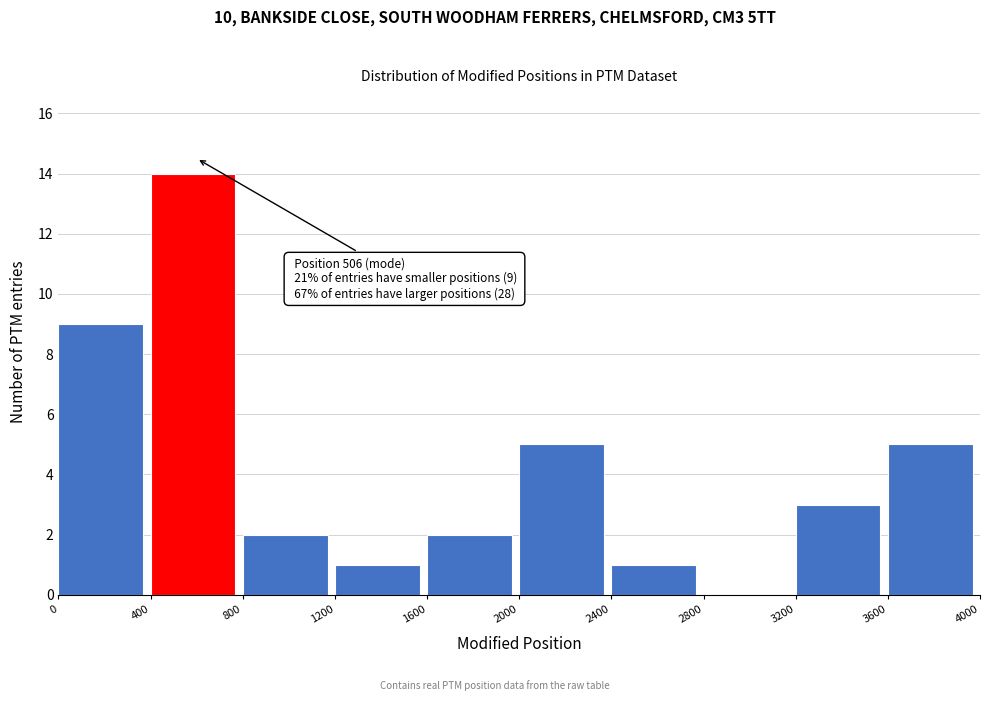

Which range on the x-axis has the tallest bar?

400 to 800